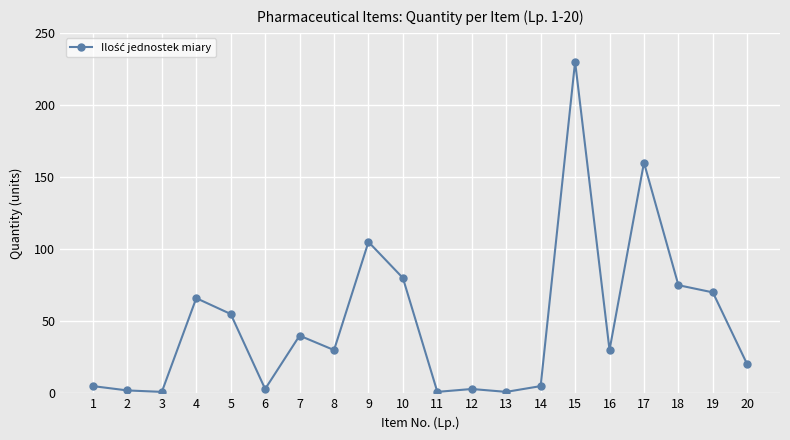

What is the change in value from 1 to 9?

+100